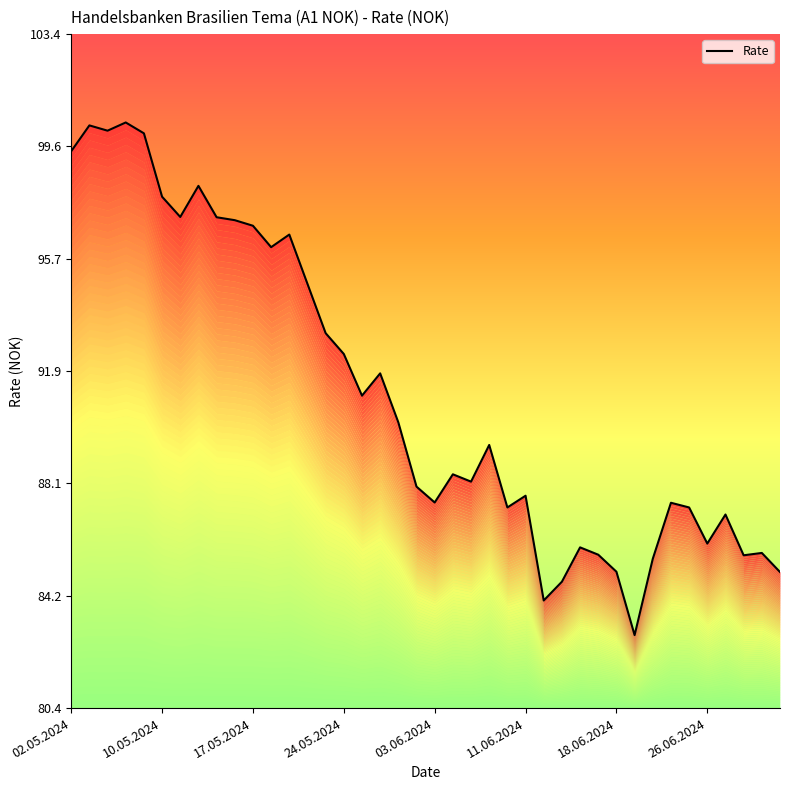

The value at 29 is 85.6. True or false?

True